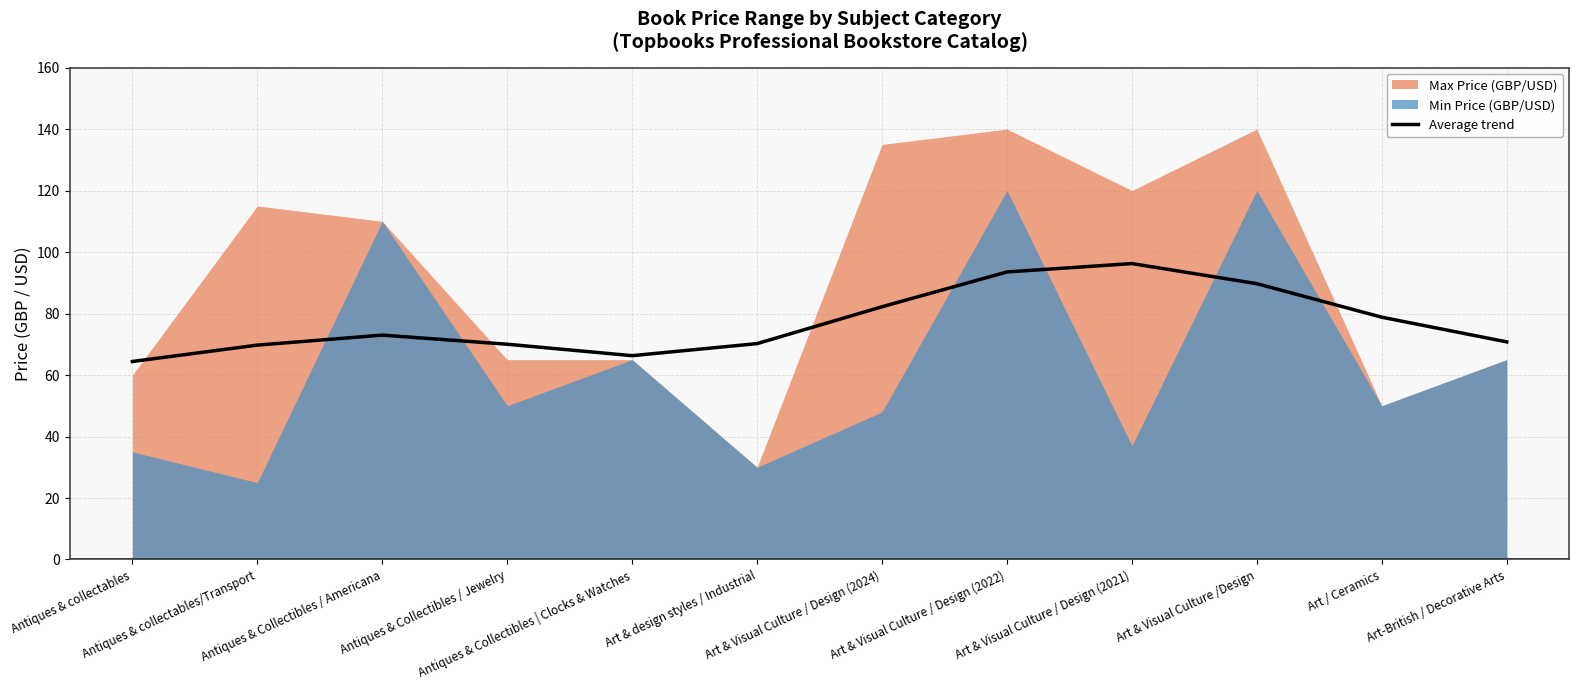

What is the minimum value for Average trend?

64.4